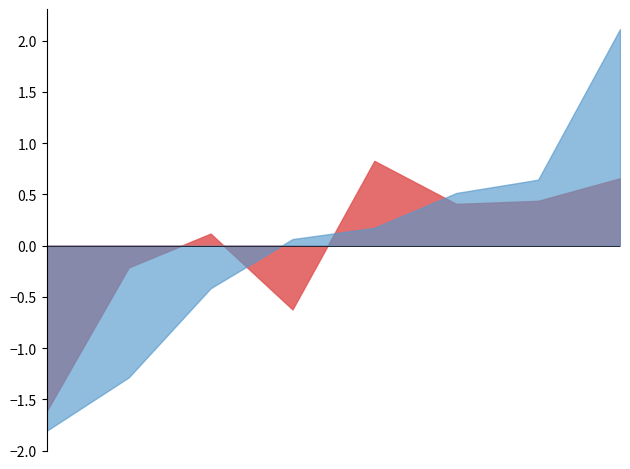

What is the smallest value displayed?

-1.8